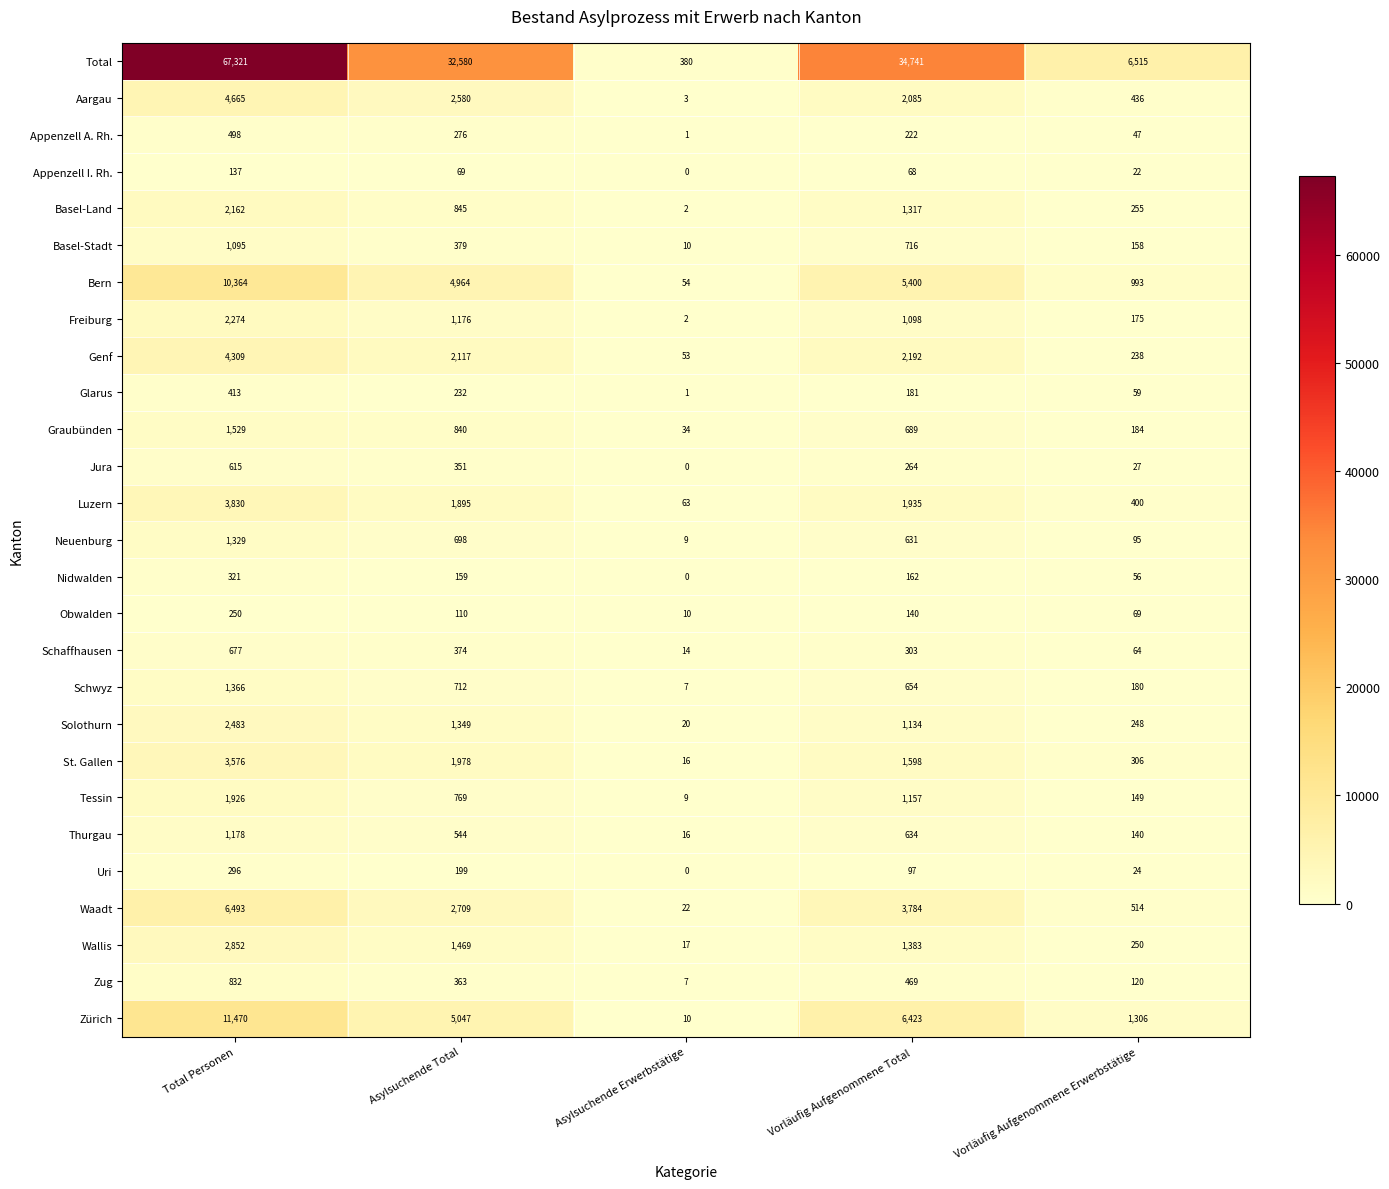

What is the difference between the highest and lowest values at Asylsuchende Erwerbstätige?

380